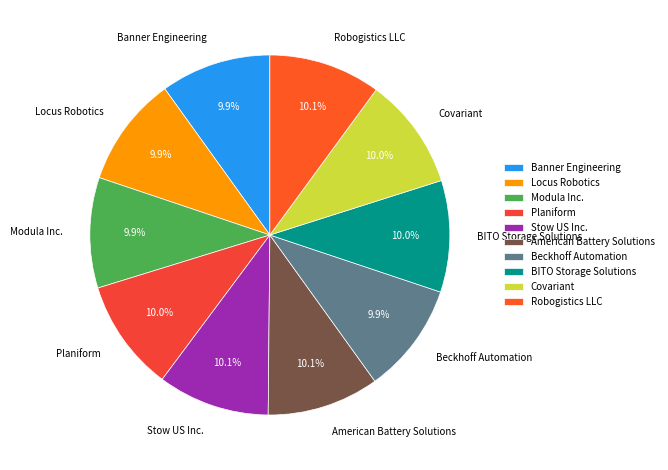

To the nearest percent, what is the average slice percentage?

10%